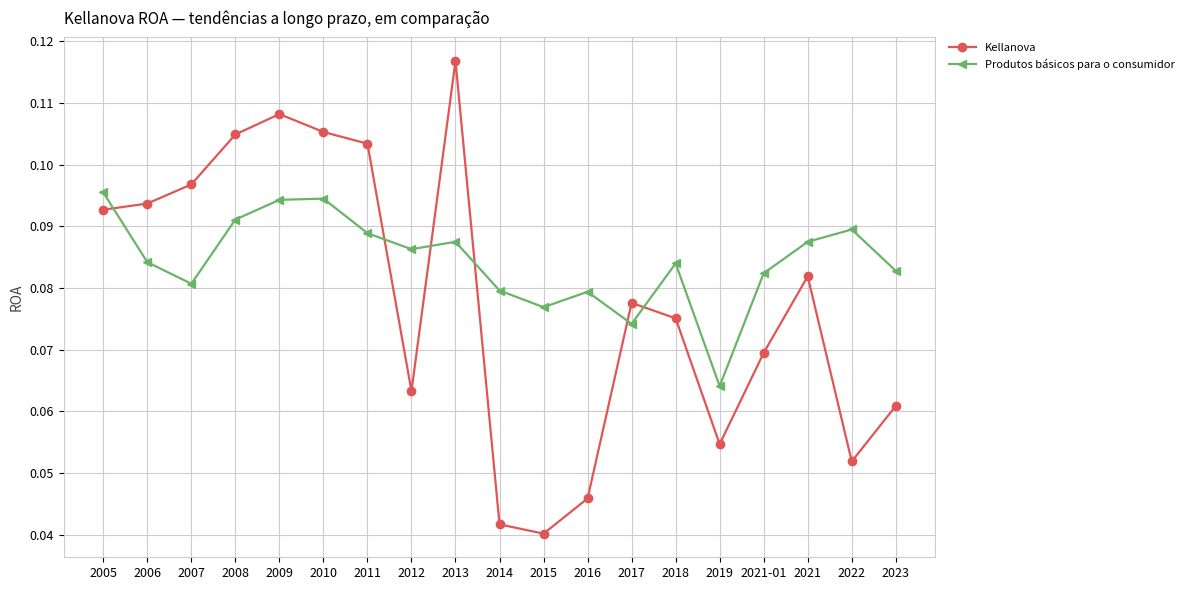

How many times do Produtos básicos para o consumidor and Kellanova cross each other?

6